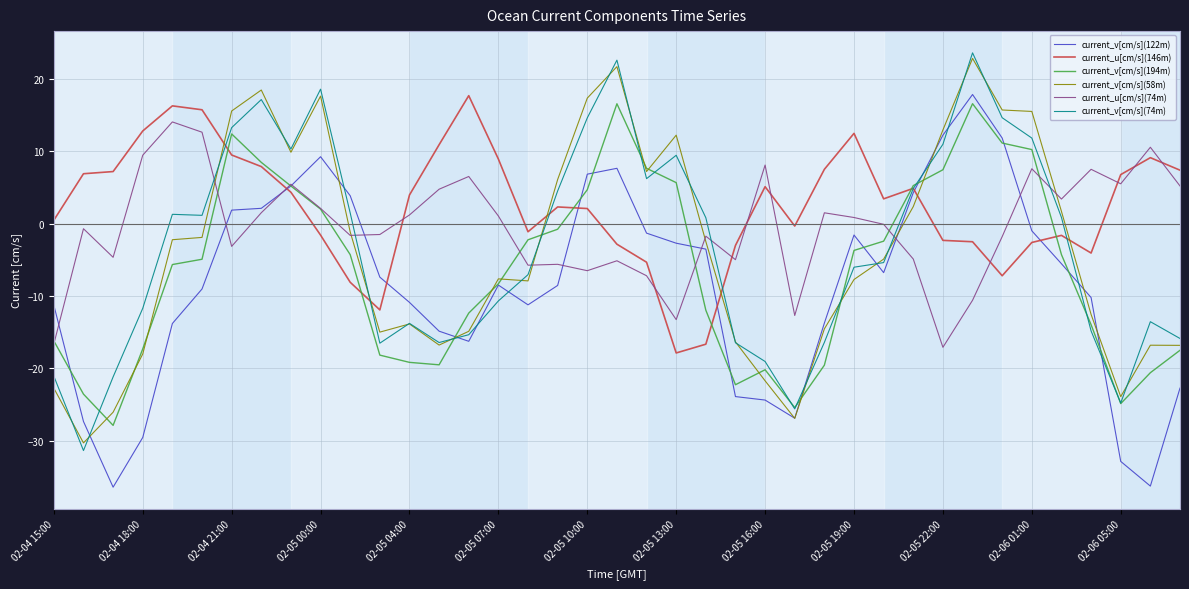

Which series has the largest total across all categories?

current_u[cm/s](146m)